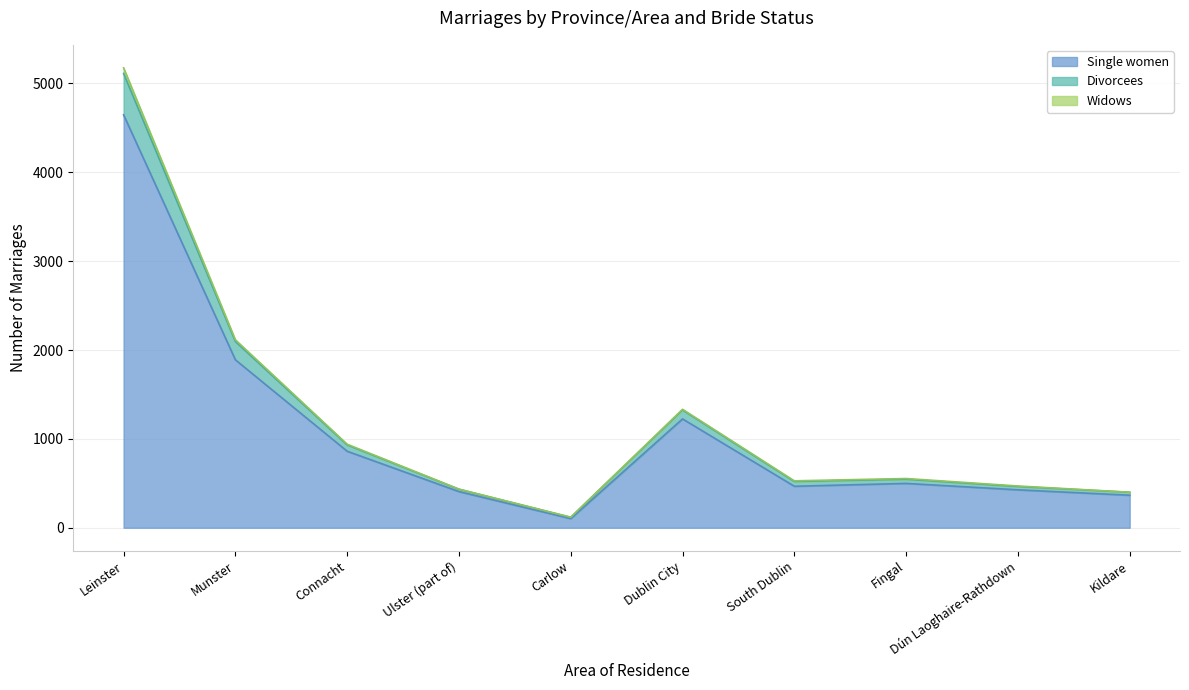

What are all the series names shown in the legend?

Single women, Divorcees, Widows